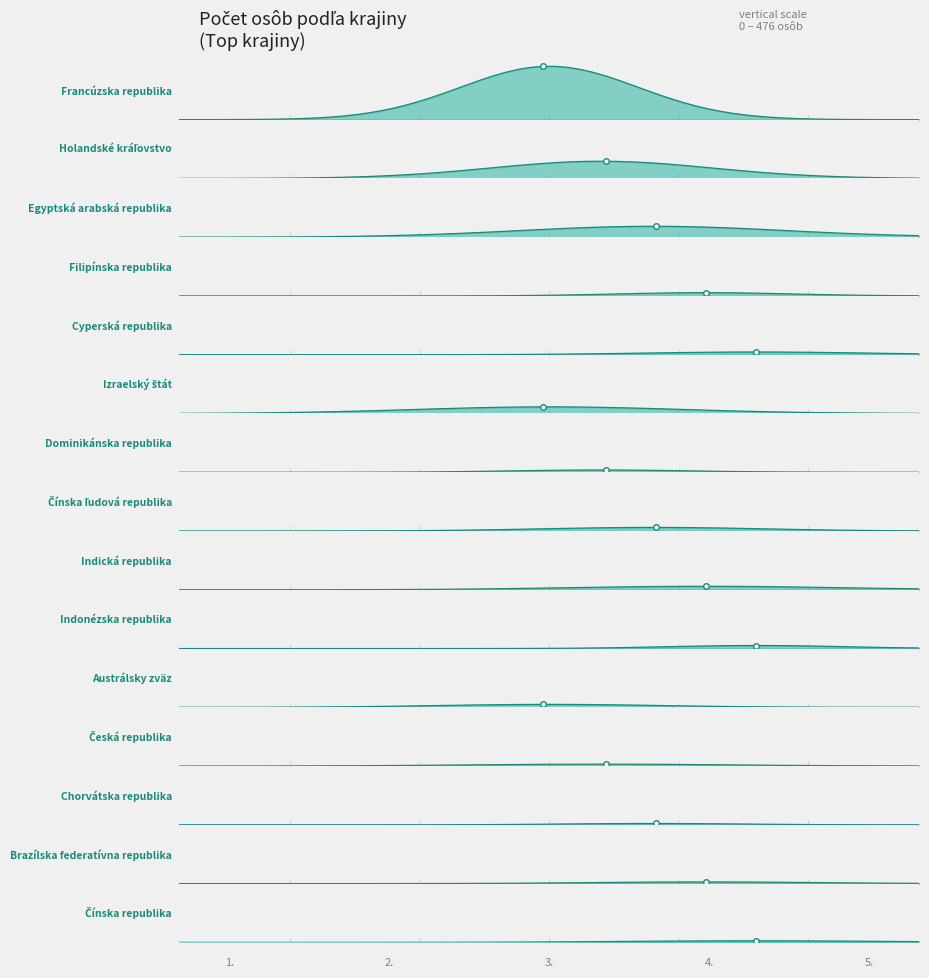

Reading left to right, extract all data points from this chart.

476	153	97	29	24	59	20	32	31	27	26	17	12	15	14